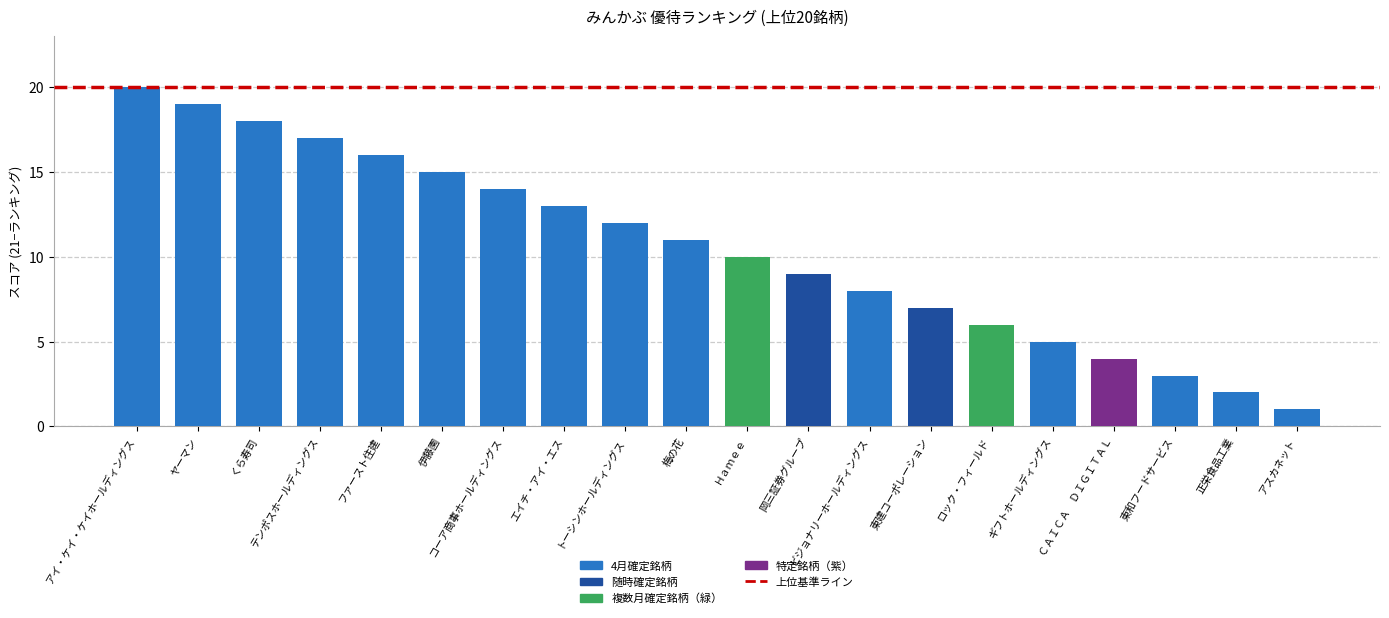

The chart shows a value of 20 at アイ・ケイ・ケイホールディングス. True or false?

True